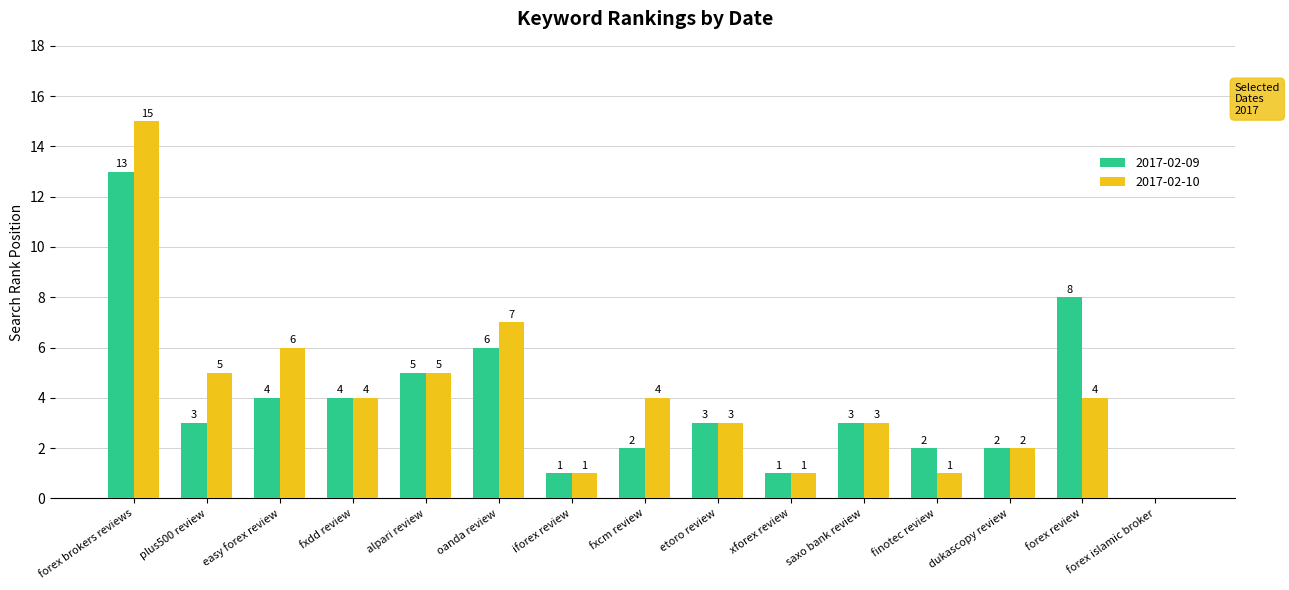

At which label does 2017-02-10 reach its peak?

forex brokers reviews